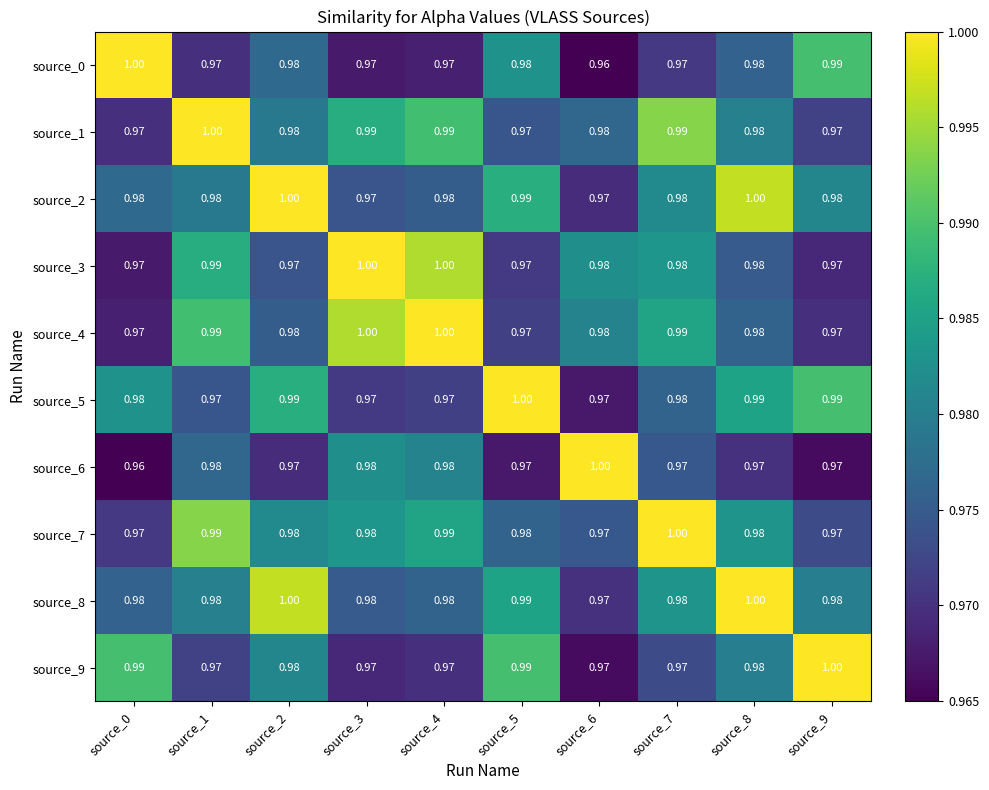

Is the value of source_8 at source_2 greater than the value of source_3 at source_2?

Yes